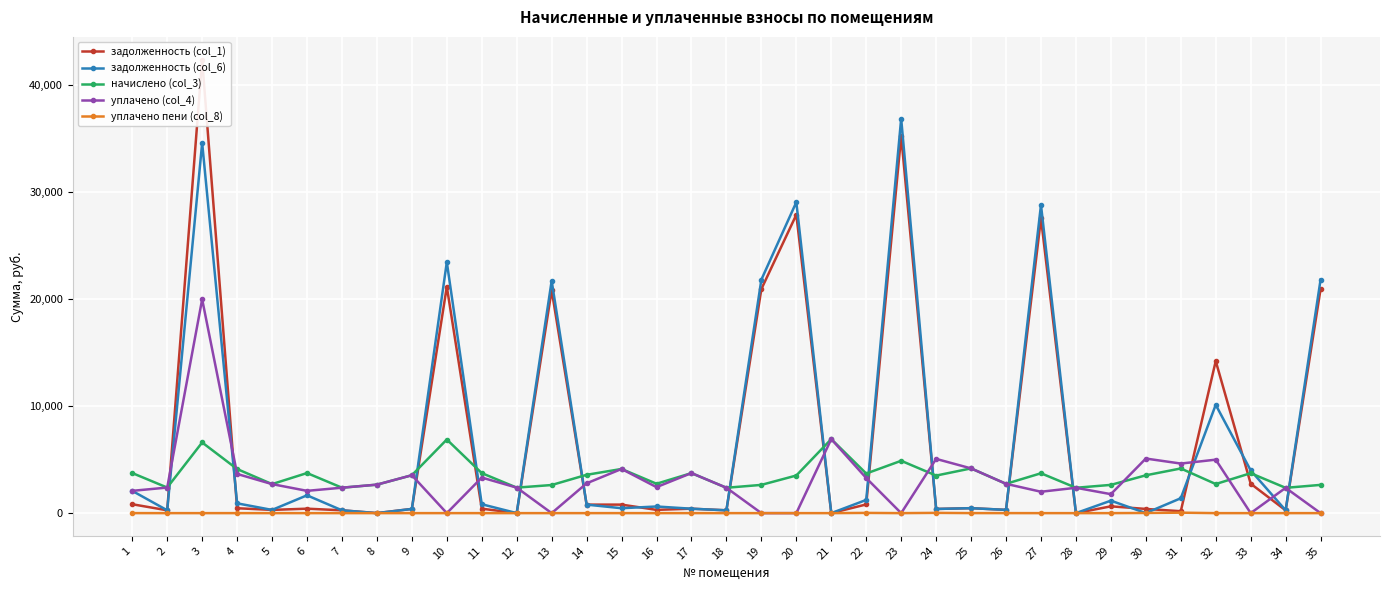

True or false: задолженность (col_1) and задолженность (col_6) intersect in this chart.

True